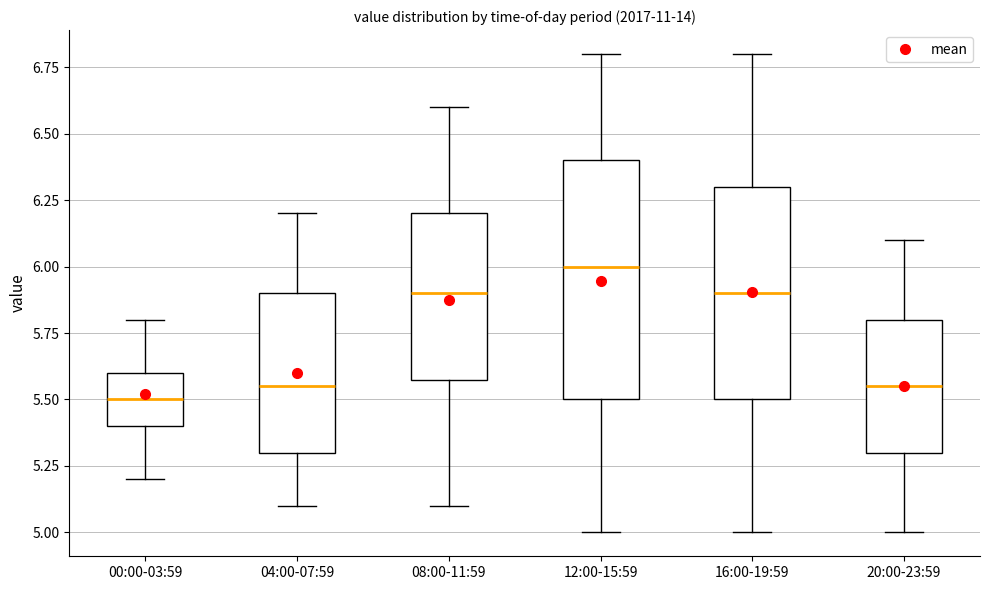

Reading left to right, transcribe this box plot: for each box, give where its median line is, the range the box spans, and where its two whiskers end, as read against the y-axis. The values are not printed on the chart, so give them approximately, as read against the axis.

00:00-03:59: median 5.50, box 5.40 to 5.60, whiskers 5.20 to 5.80
04:00-07:59: median 5.55, box 5.30 to 5.90, whiskers 5.10 to 6.20
08:00-11:59: median 5.90, box 5.60 to 6.20, whiskers 5.10 to 6.60
12:00-15:59: median 6.00, box 5.50 to 6.40, whiskers 5.00 to 6.80
16:00-19:59: median 5.90, box 5.50 to 6.30, whiskers 5.00 to 6.80
20:00-23:59: median 5.55, box 5.30 to 5.80, whiskers 5.00 to 6.10